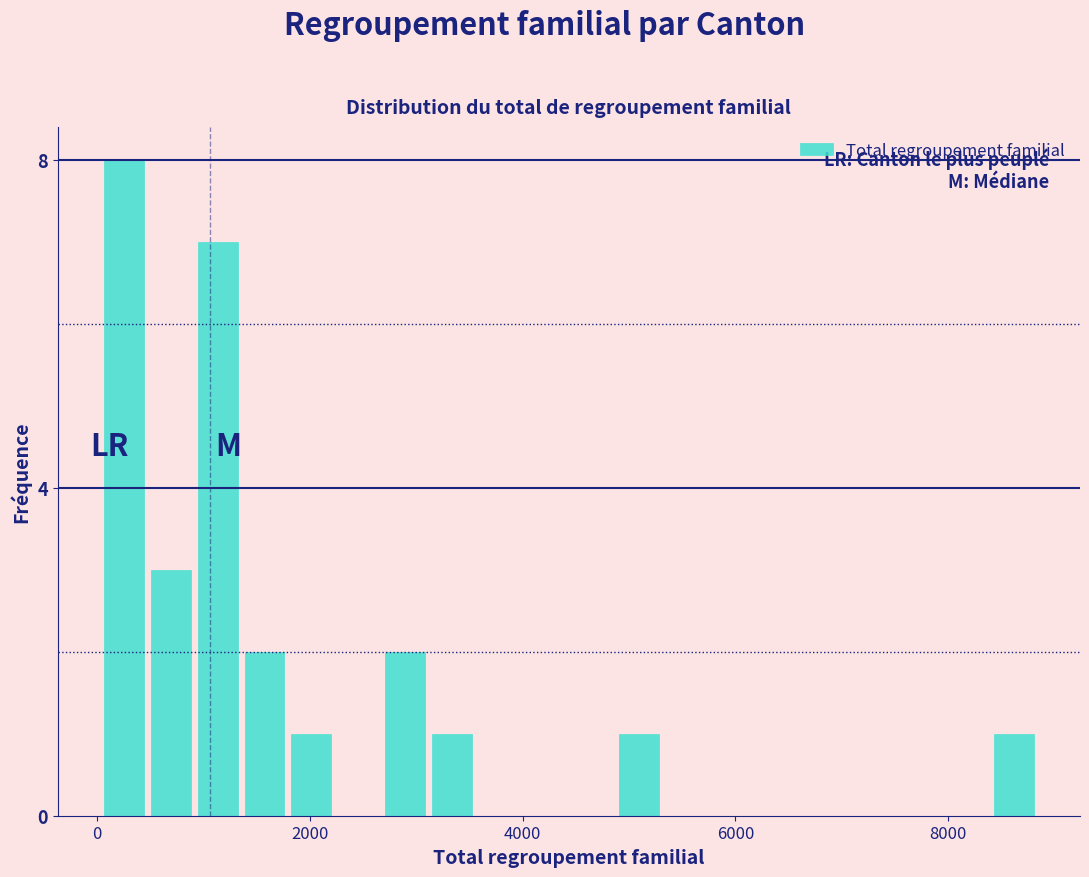

Read against the x-axis, roughly where is the centre of the tallest bar?

200